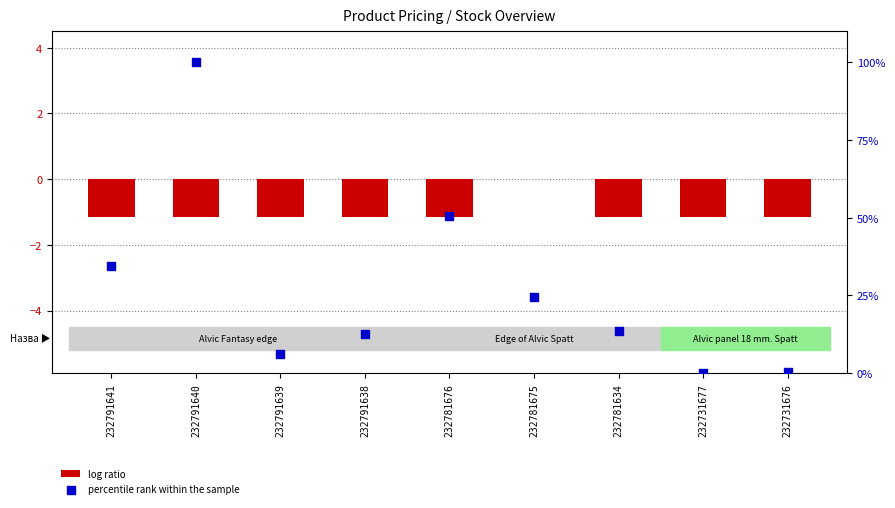

What are all the series names shown in the legend?

log ratio, percentile rank within the sample